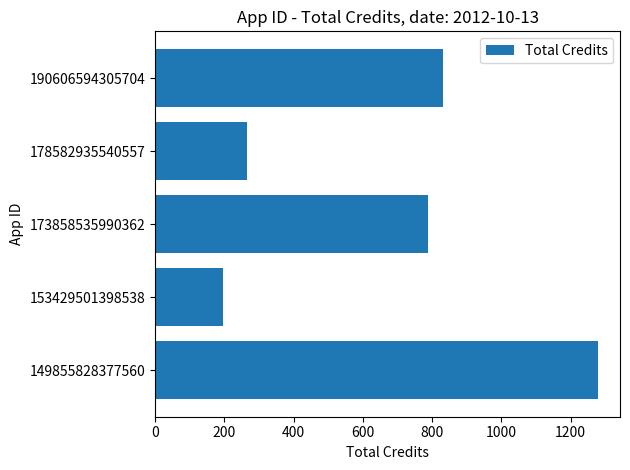

What is the difference between the second highest and second lowest values?

567